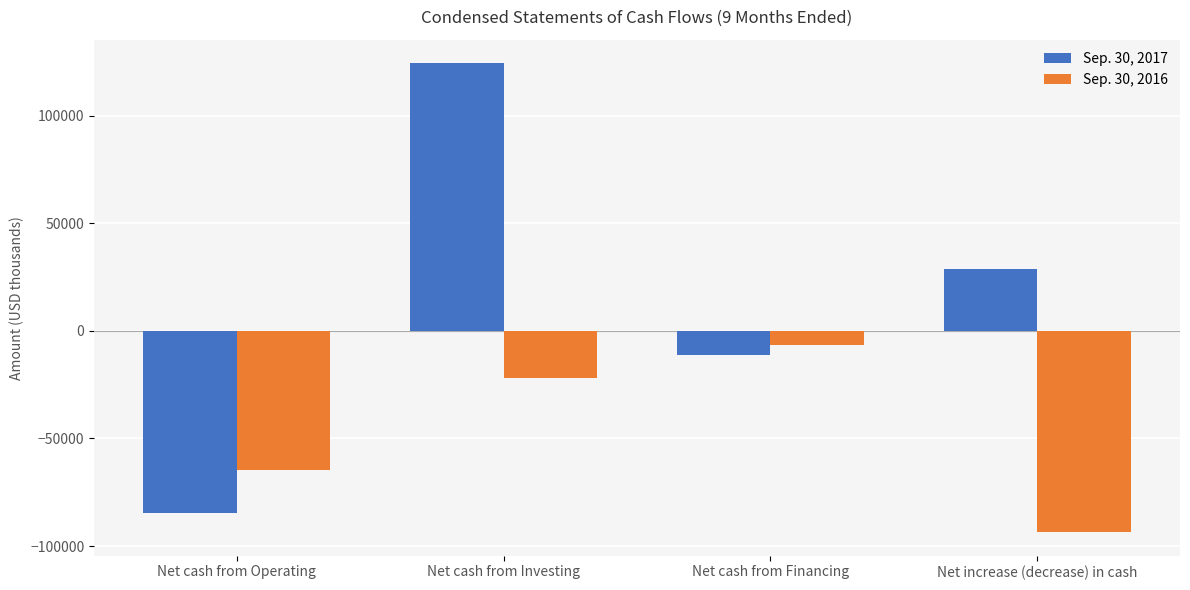

What is the difference between the Sep. 30, 2017 values at Net increase (decrease) in cash and Net cash from Investing?

95726